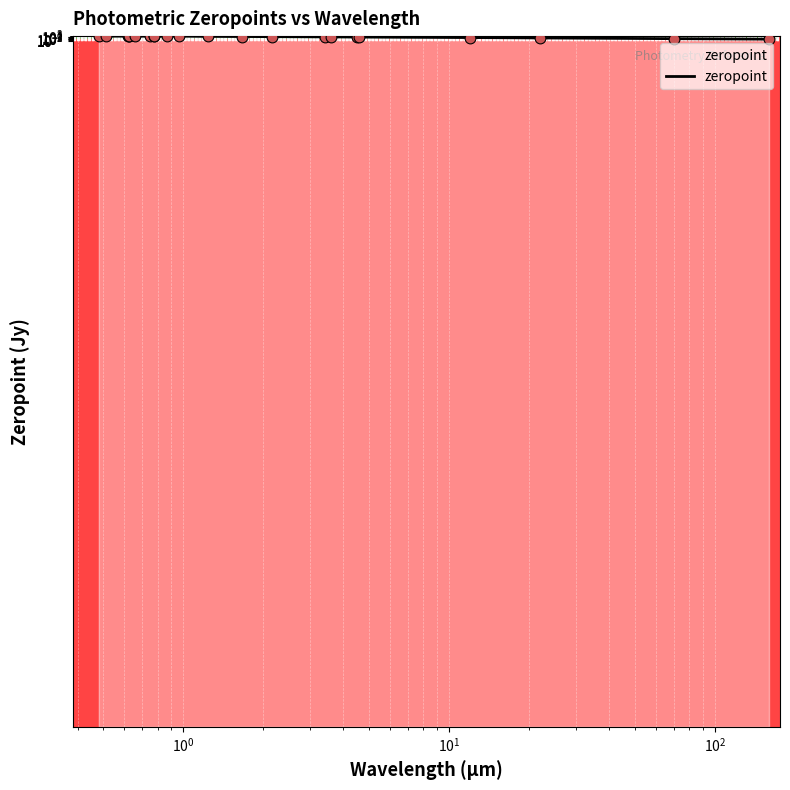

What is the change in value from 0.752 to 160.0?

-3630.8